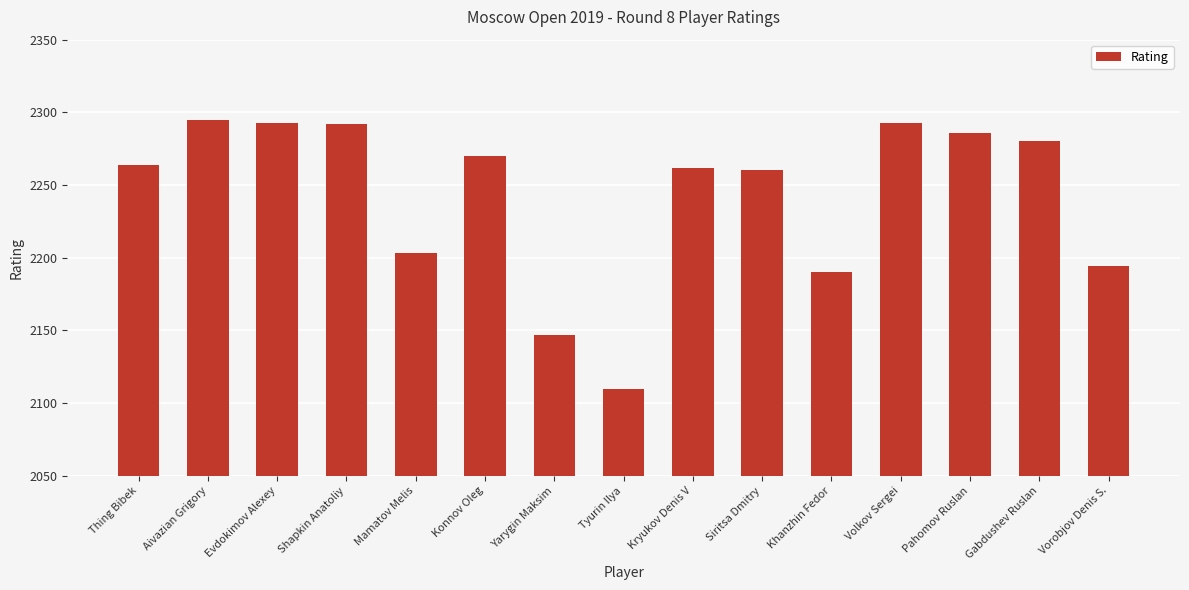

True or false: the data shows 4063 at Konnov Oleg.

False